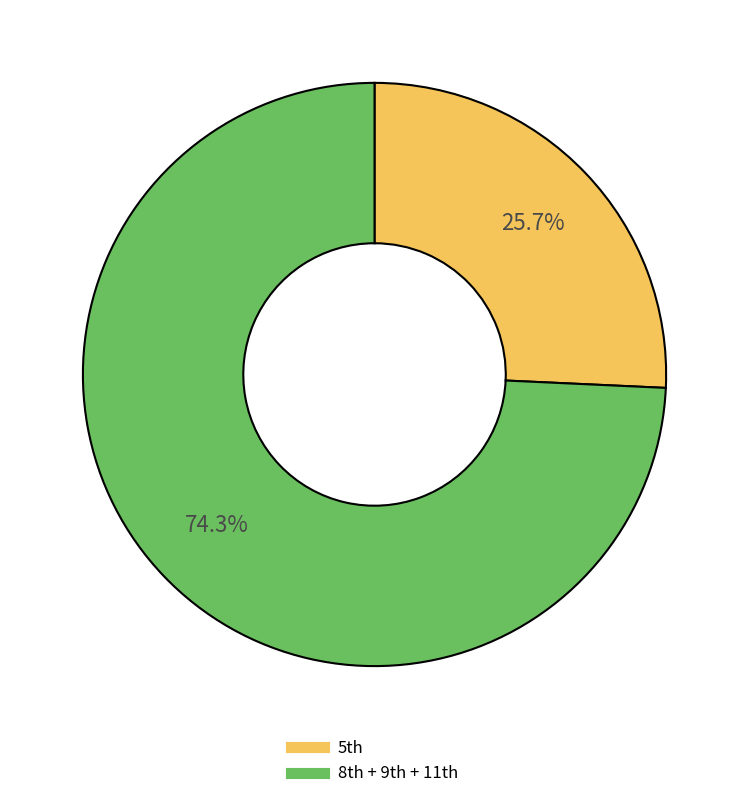

How many segments does this pie chart have?

2